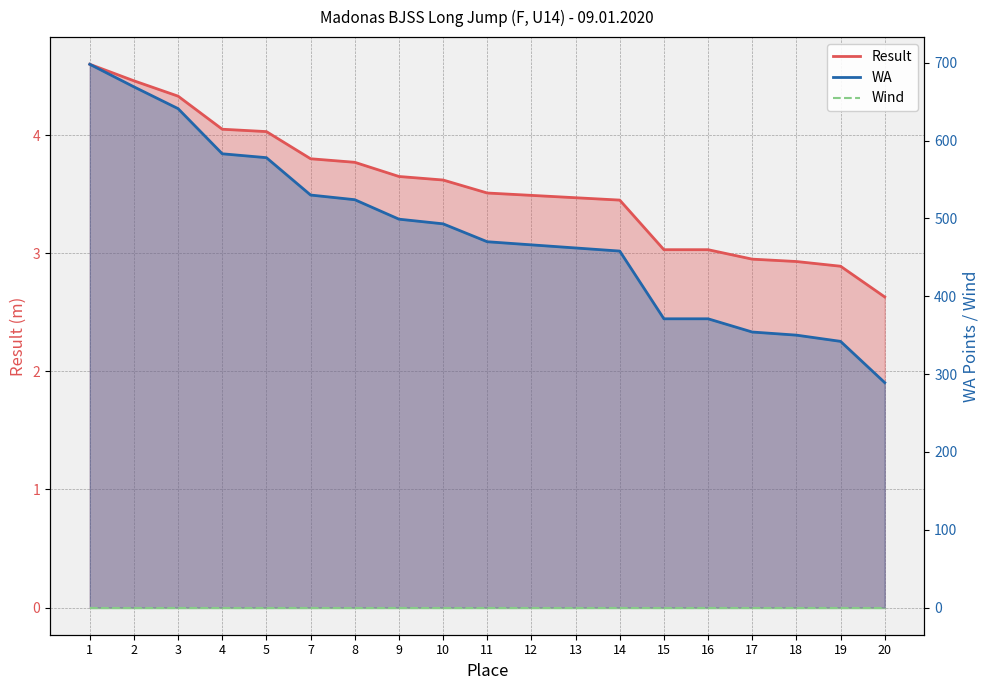

Reading right to left, extract all data points from this chart.

Result: 20=2.6	19=2.9	18=2.9	17=3.0	16=3.0	15=3.0	14=3.5	13=3.5	12=3.5	11=3.5	10=3.6	9=3.6	8=3.8	7=3.8	5=4.0	4=4.0	3=4.3	2=4.5	1=4.6
WA: 20=289.0	19=342.0	18=350.0	17=354.0	16=371.0	15=371.0	14=458.0	13=462.0	12=466.0	11=470.0	10=493.0	9=499.0	8=524.0	7=530.0	5=578.0	4=583.0	3=641.0	2=669.0	1=698.0